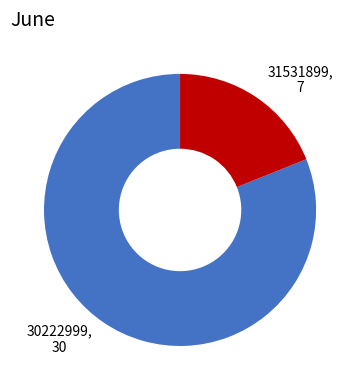

Do 30222999, 30 and 31531899, 7 together represent more than half of the pie?

Yes